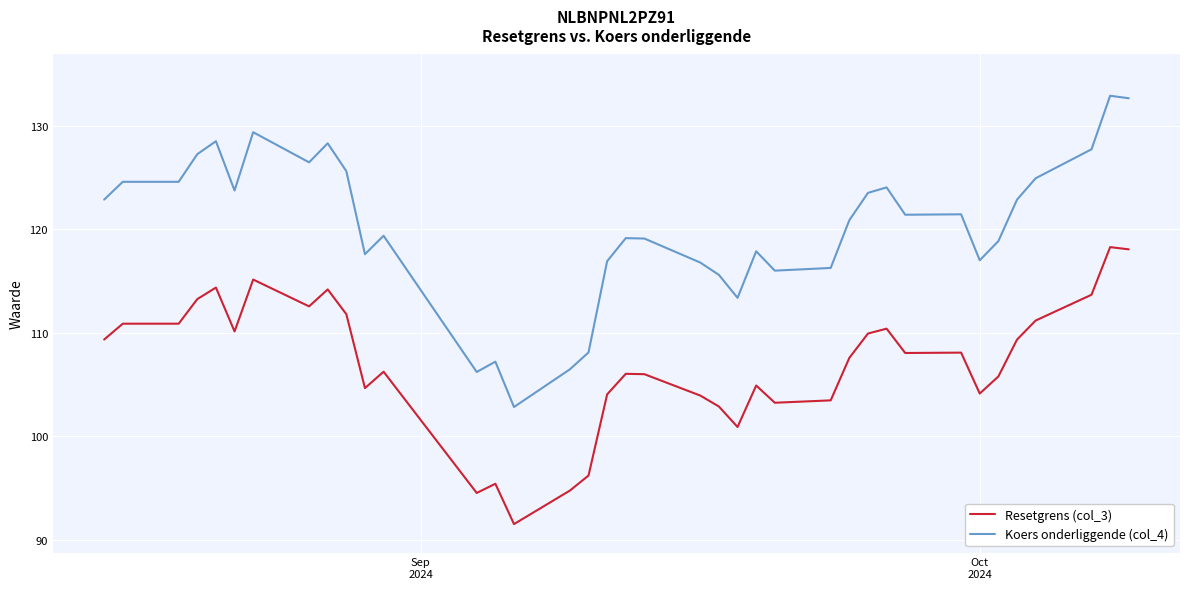

What is the difference between the maximum and minimum values in the Resetgrens (col_3) series?

26.8